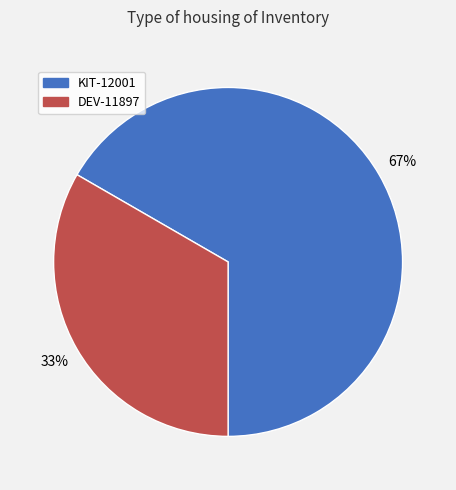

To the nearest percent, what is the combined percentage of KIT-12001 and DEV-11897?

100%